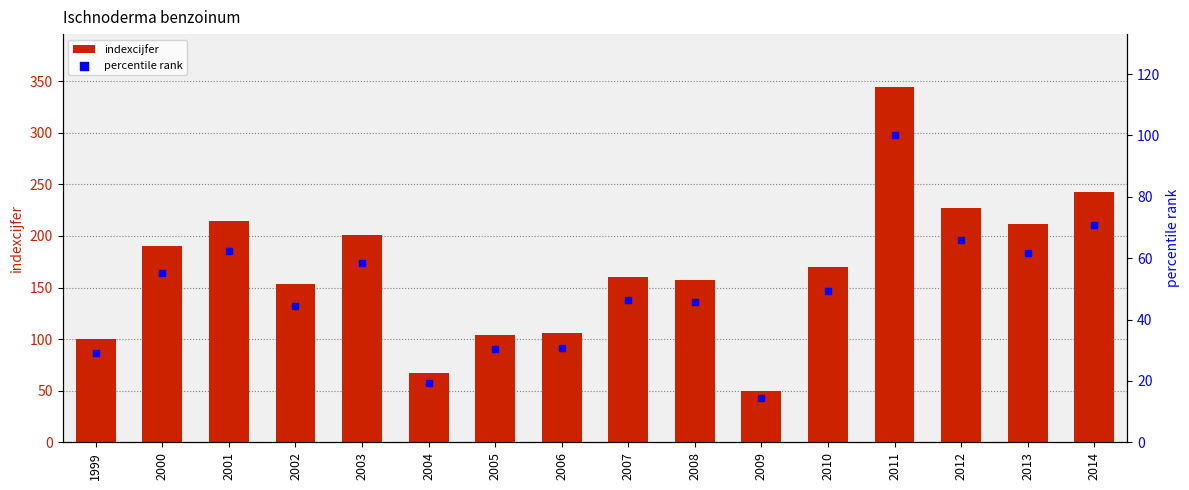

At which category is the sum across all series the highest?

2011